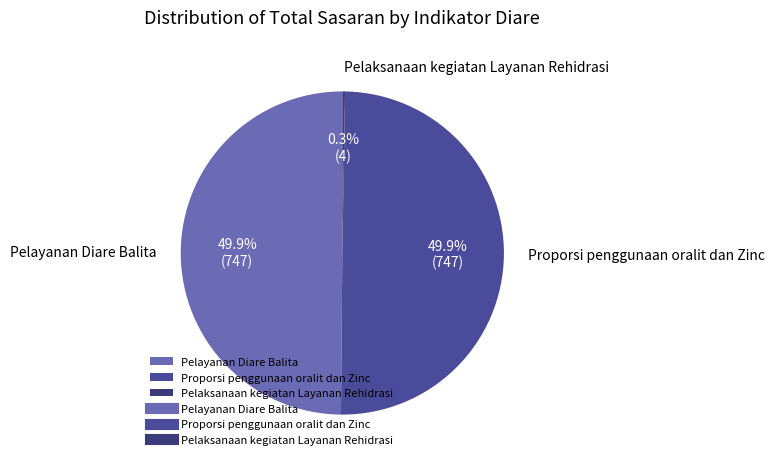

Does Pelayanan Diare Balita account for over 50% of the chart?

No